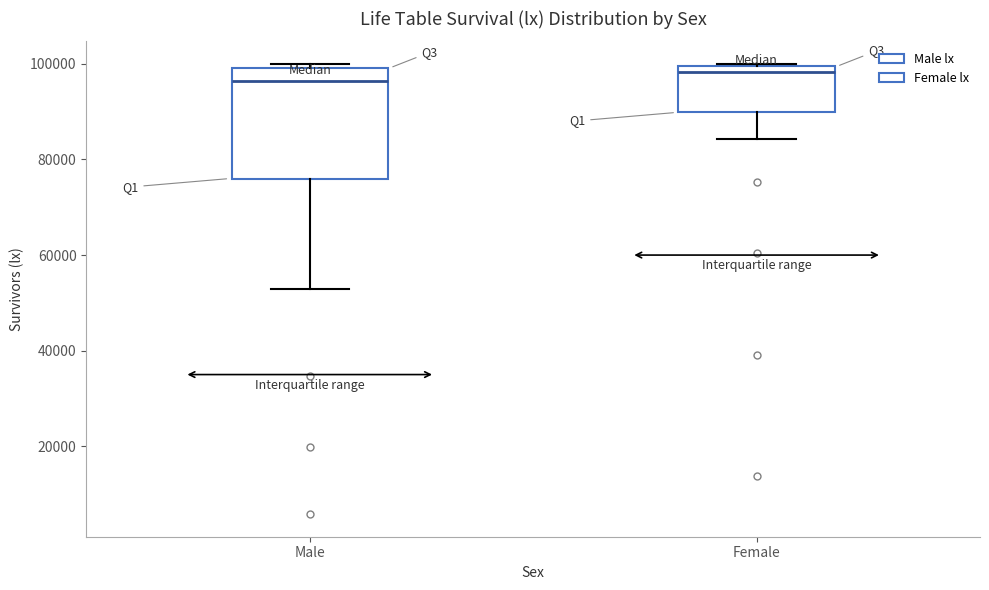

Reading left to right, read every box against the y-axis: the position of its median line, the range the box covers, and the ends of its whiskers. The values are not printed on the chart, so give them approximately, as read against the axis.

Male: median 96000, box 76000 to 100000, whiskers 52000 to 100000 (just above the box's upper edge)
Female: median 98000, box 90000 to 100000, whiskers 84000 to 100000